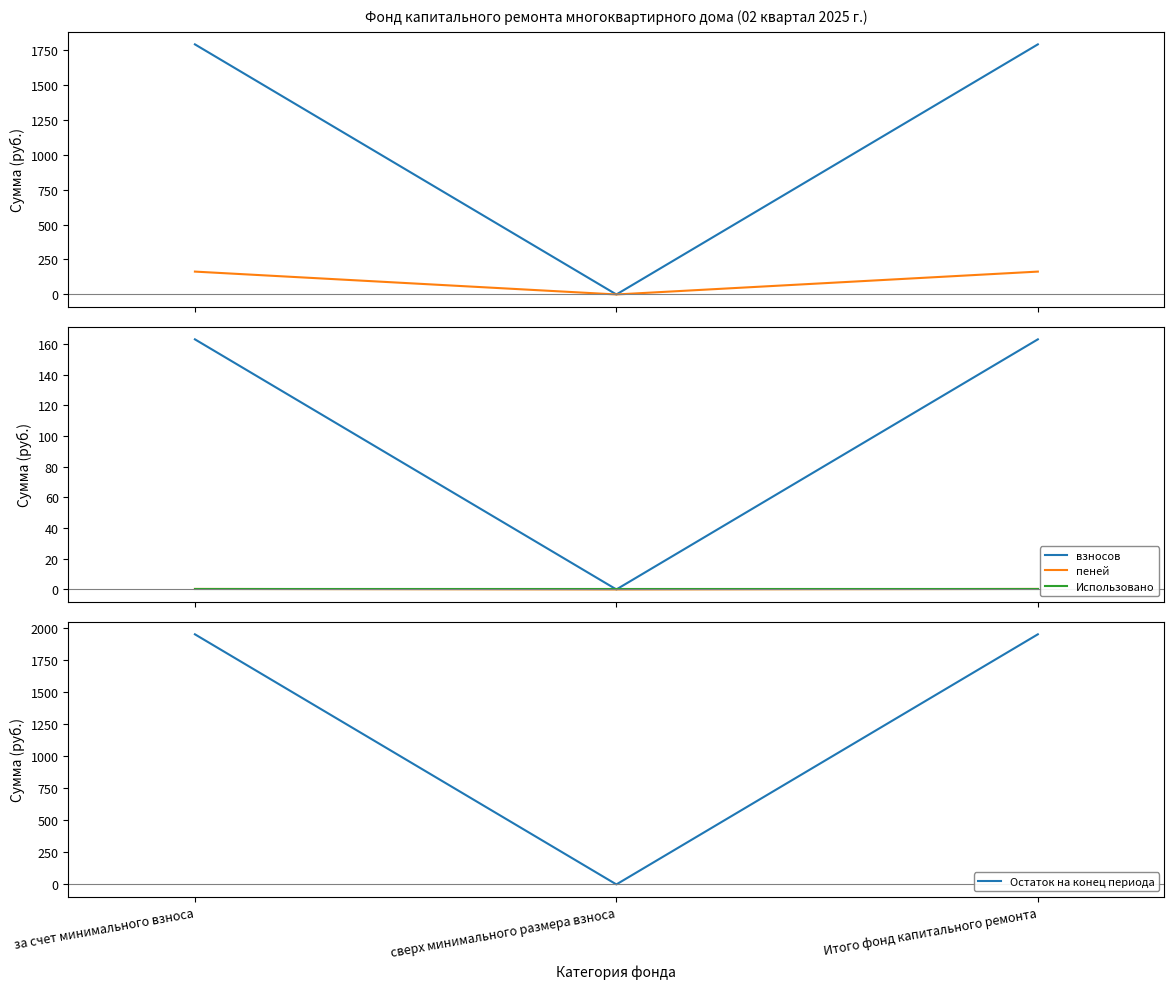

Is this an area chart (filled region under the line)?

No